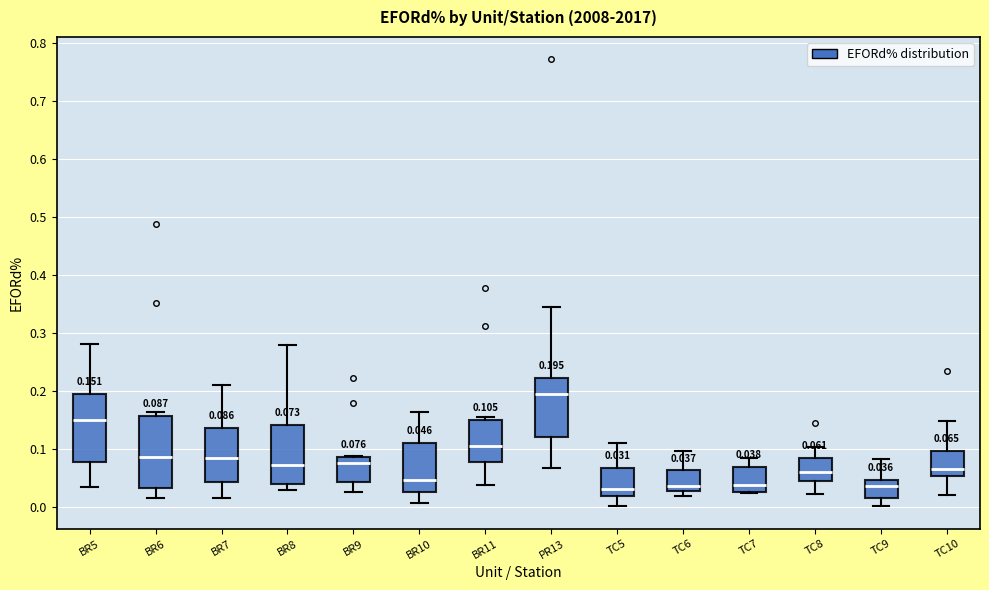

Which box's median line is the highest?

PR13